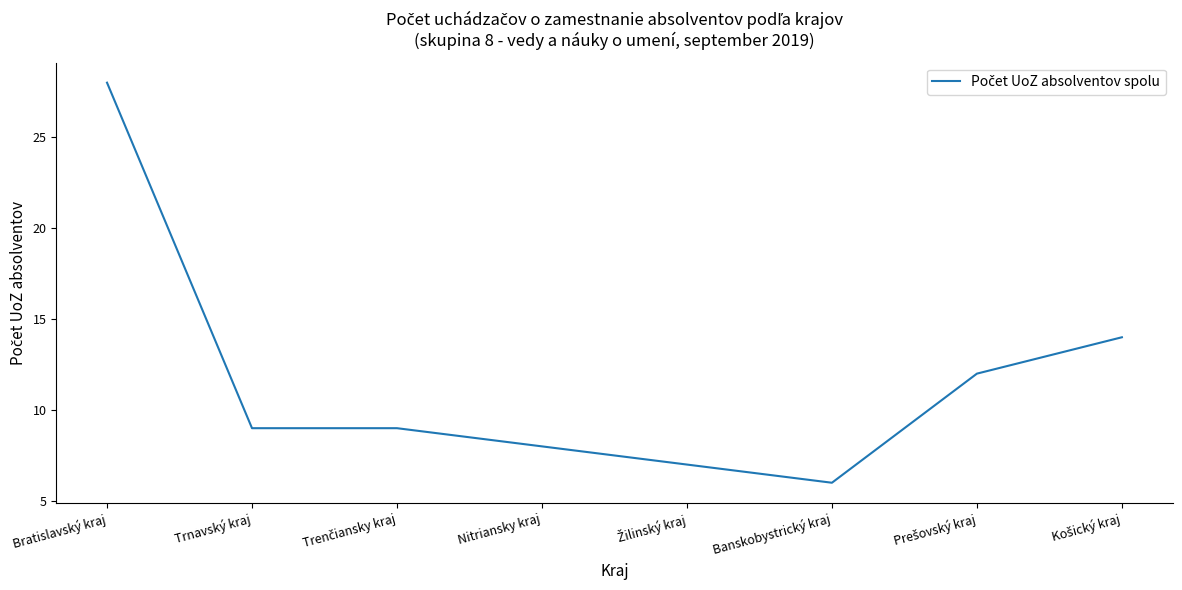

Reading right to left, extract all data points from this chart.

14	12	6	7	8	9	9	28